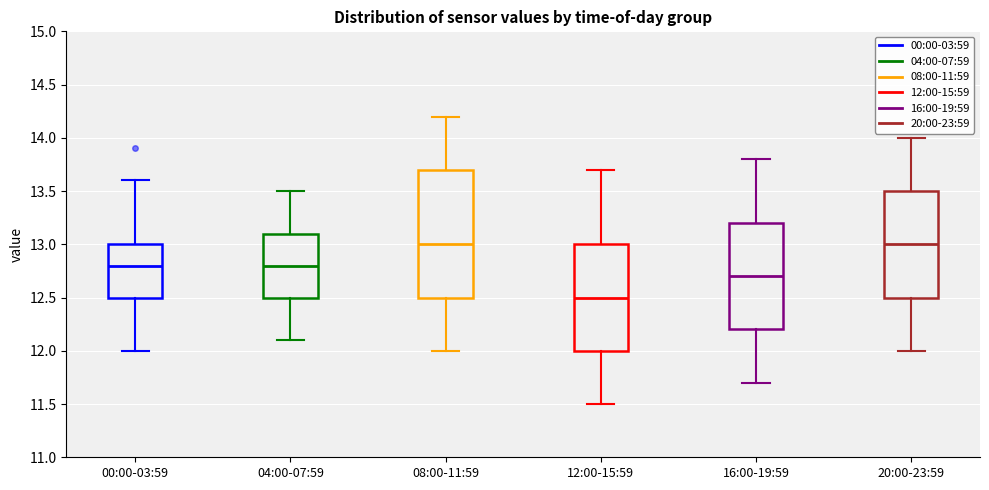

Reading left to right, read every box against the y-axis: the position of its median line, the range the box covers, and the ends of its whiskers. The values are not printed on the chart, so give them approximately, as read against the axis.

00:00-03:59: median 12.8, box 12.5 to 13.0, whiskers 12.0 to 13.6
04:00-07:59: median 12.8, box 12.5 to 13.1, whiskers 12.1 to 13.5
08:00-11:59: median 13.0, box 12.5 to 13.7, whiskers 12.0 to 14.2
12:00-15:59: median 12.5, box 12.0 to 13.0, whiskers 11.5 to 13.7
16:00-19:59: median 12.7, box 12.2 to 13.2, whiskers 11.7 to 13.8
20:00-23:59: median 13.0, box 12.5 to 13.5, whiskers 12.0 to 14.0